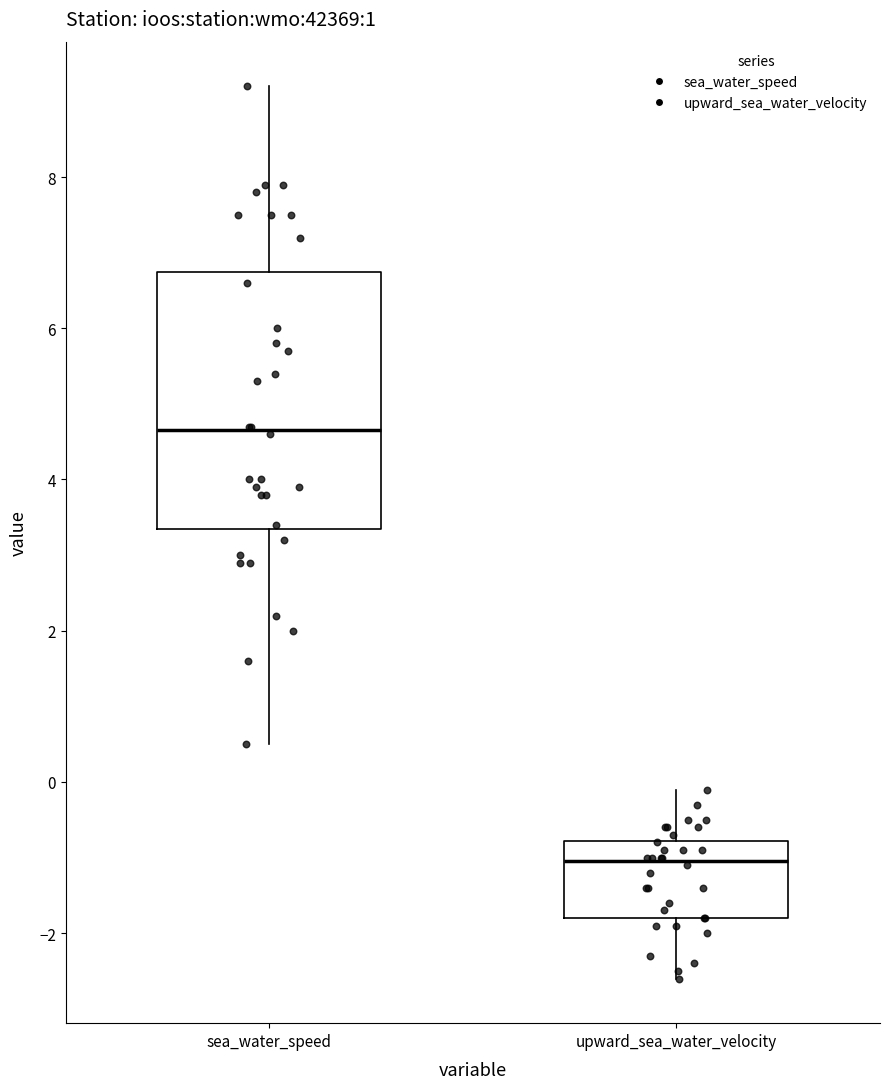

Reading left to right, read every box against the y-axis: the position of its median line, the range the box covers, and the ends of its whiskers. The values are not printed on the chart, so give them approximately, as read against the axis.

sea_water_speed: median 4.6, box 3.4 to 6.8, whiskers 0.6 to 9.2
upward_sea_water_velocity: median -1.0, box -1.8 to -0.8, whiskers -2.6 to 0.0